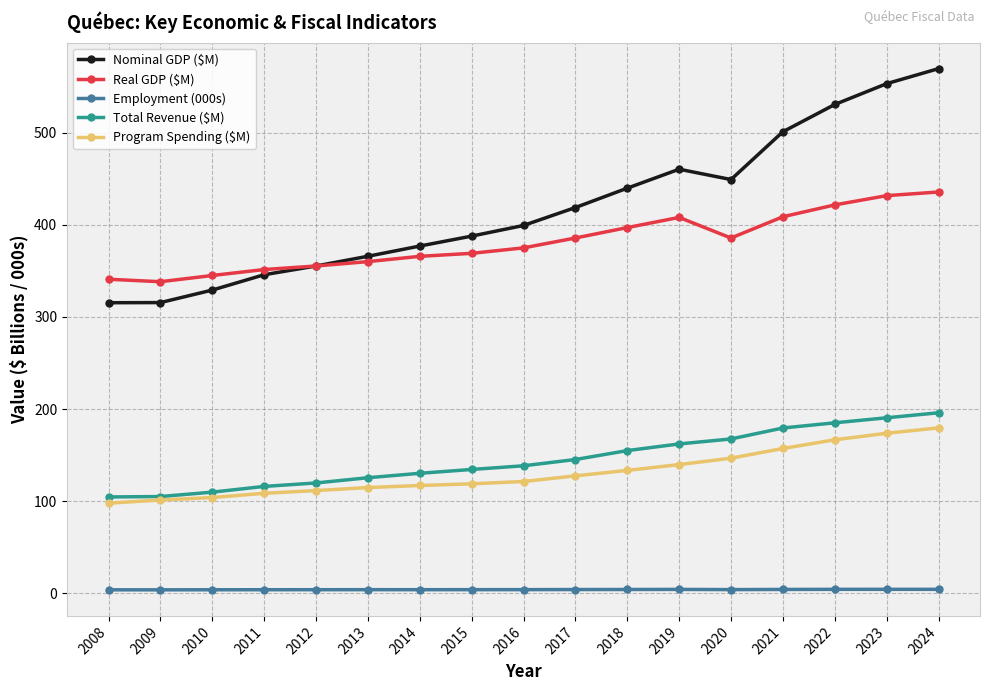

True or false: Program Spending ($M) has a value of 179.6 at 2024.

True